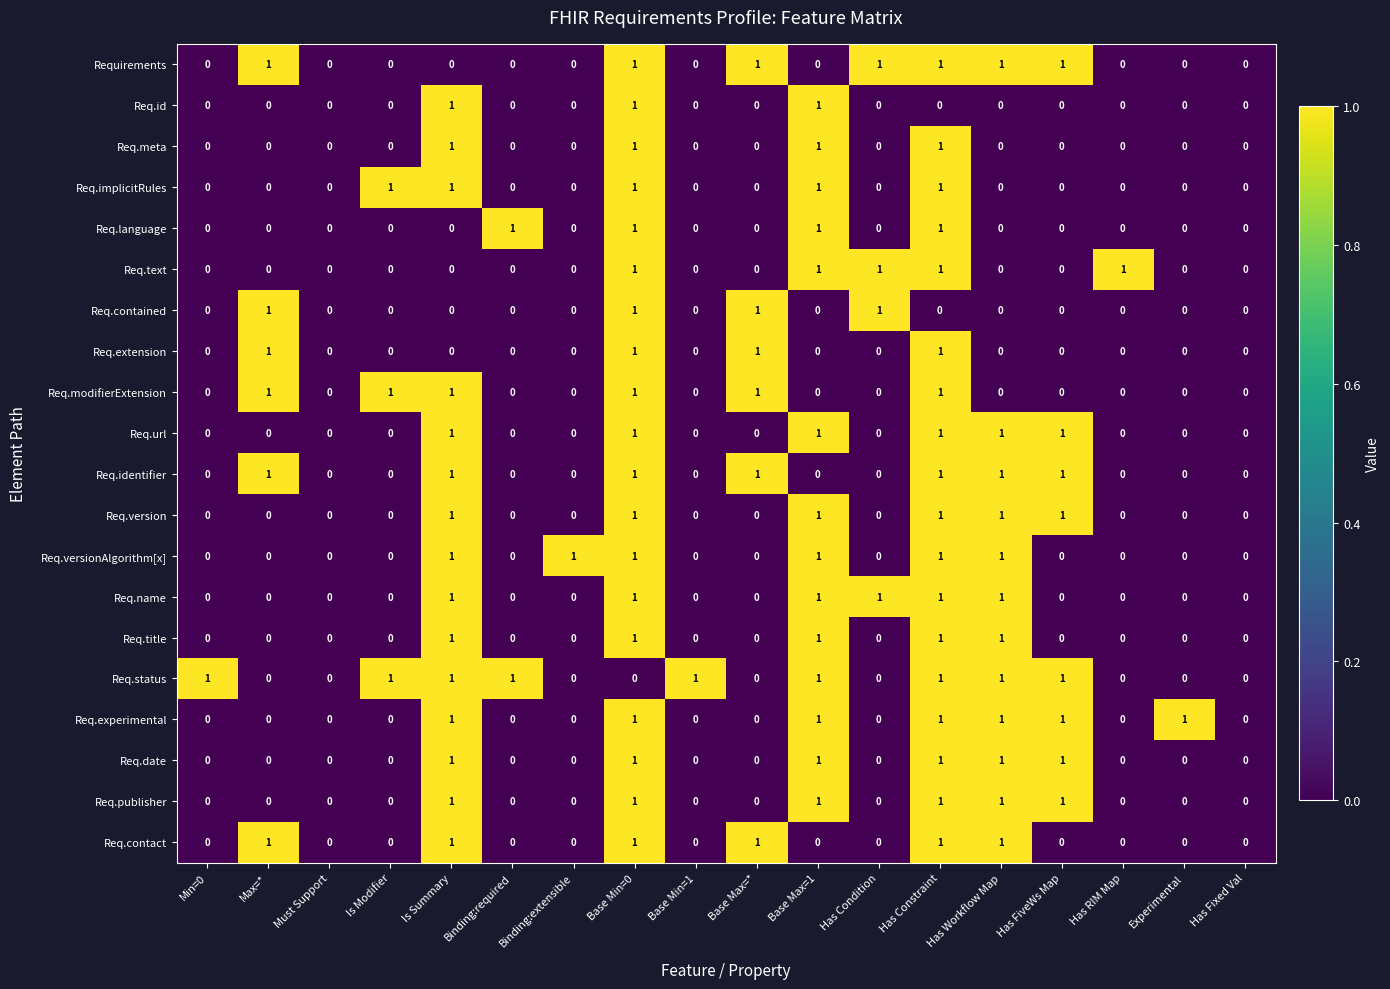

What is the maximum value shown in the chart?

1